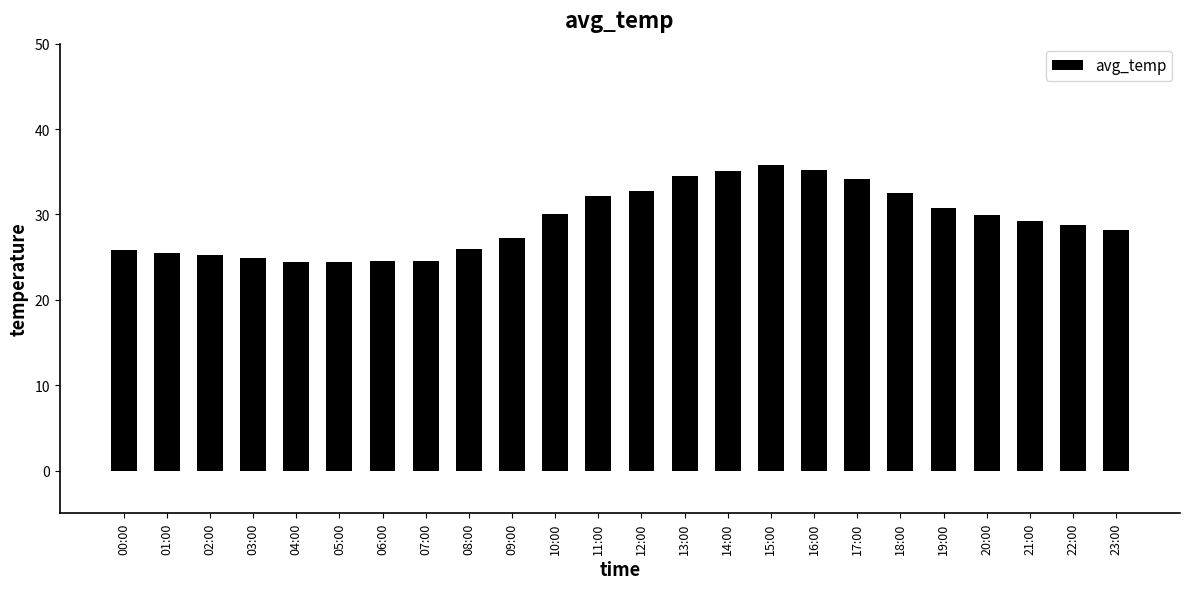

What is the smallest value displayed?

24.4